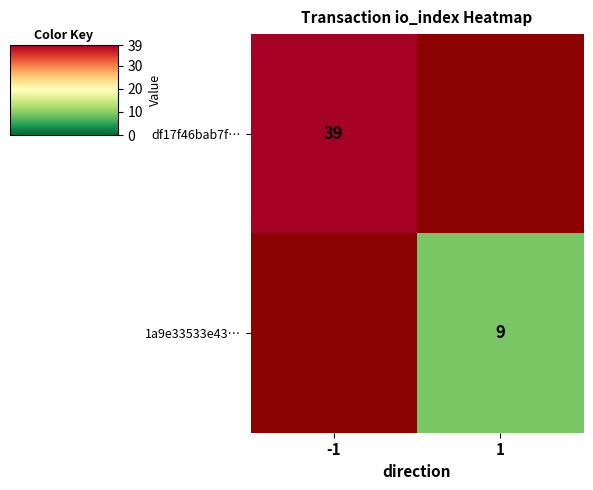

How many series are shown in this chart?

2